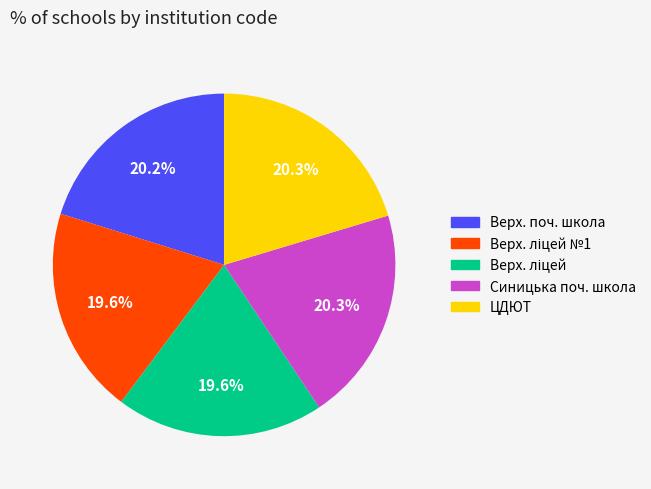

To the nearest percent, what is the average slice percentage?

20%